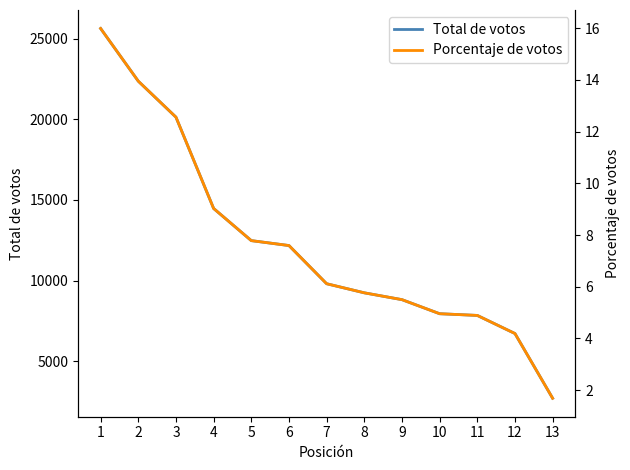

The value of Porcentaje de votos at 7 is 6.1. True or false?

True